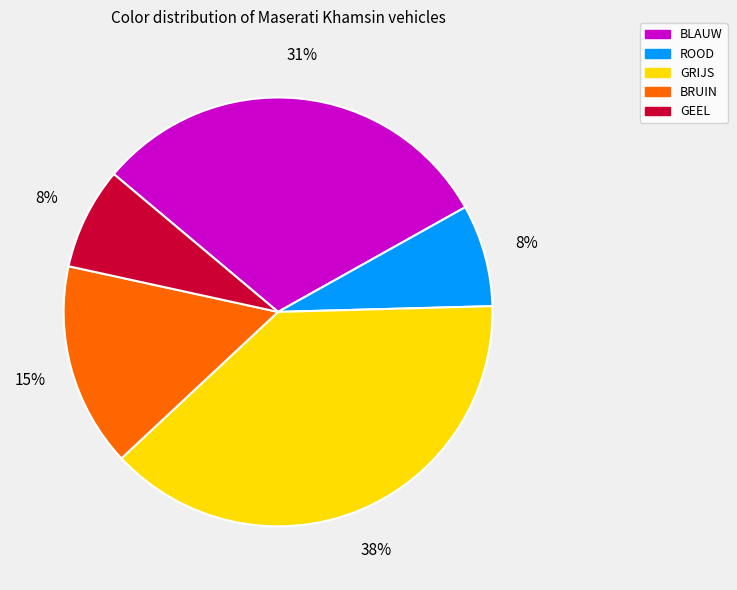

Count the number of slices in the pie.

5